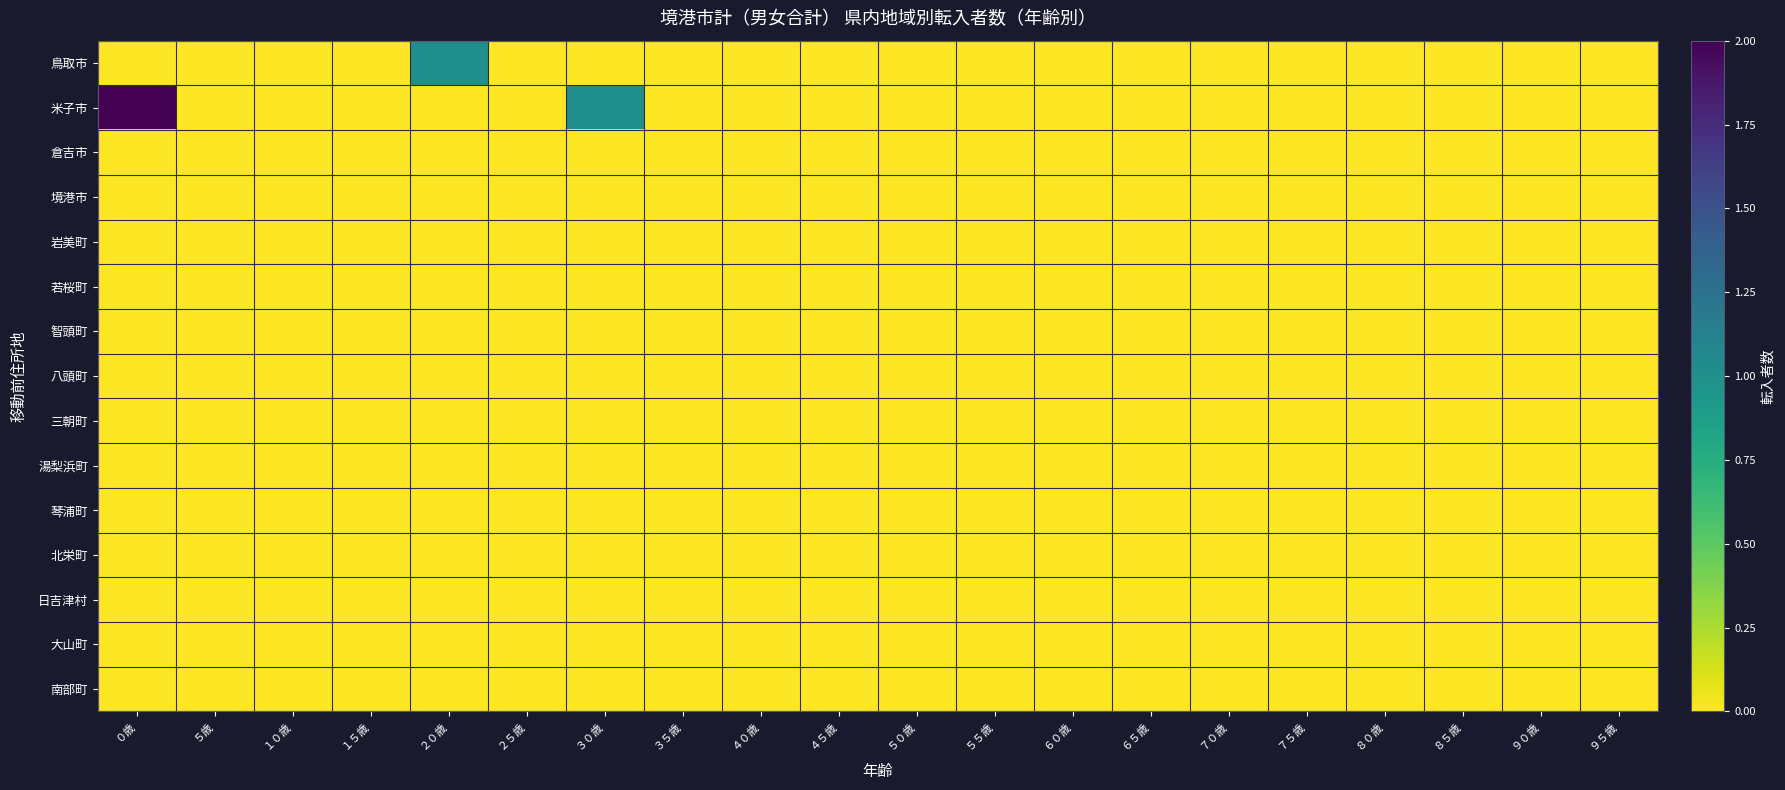

Between ５５歳 and ８５歳, which is larger?

５５歳